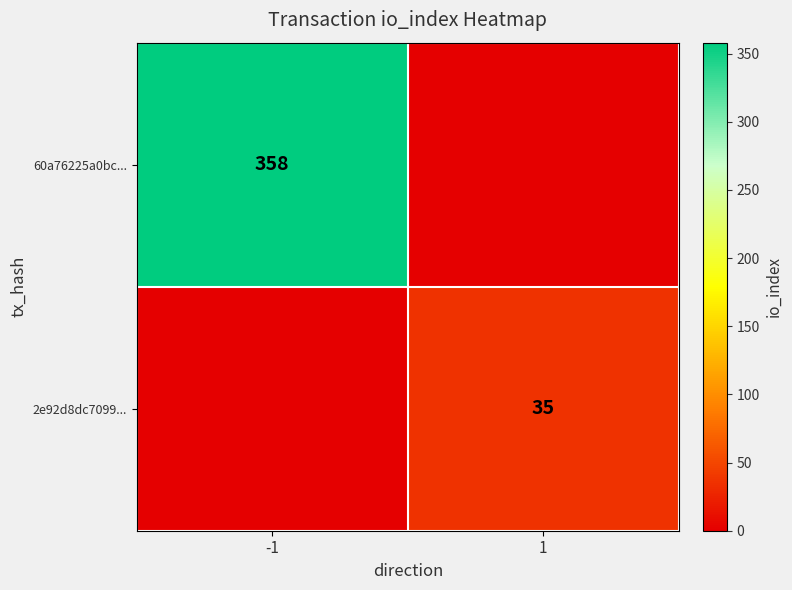

Count the number of categories in the chart.

2